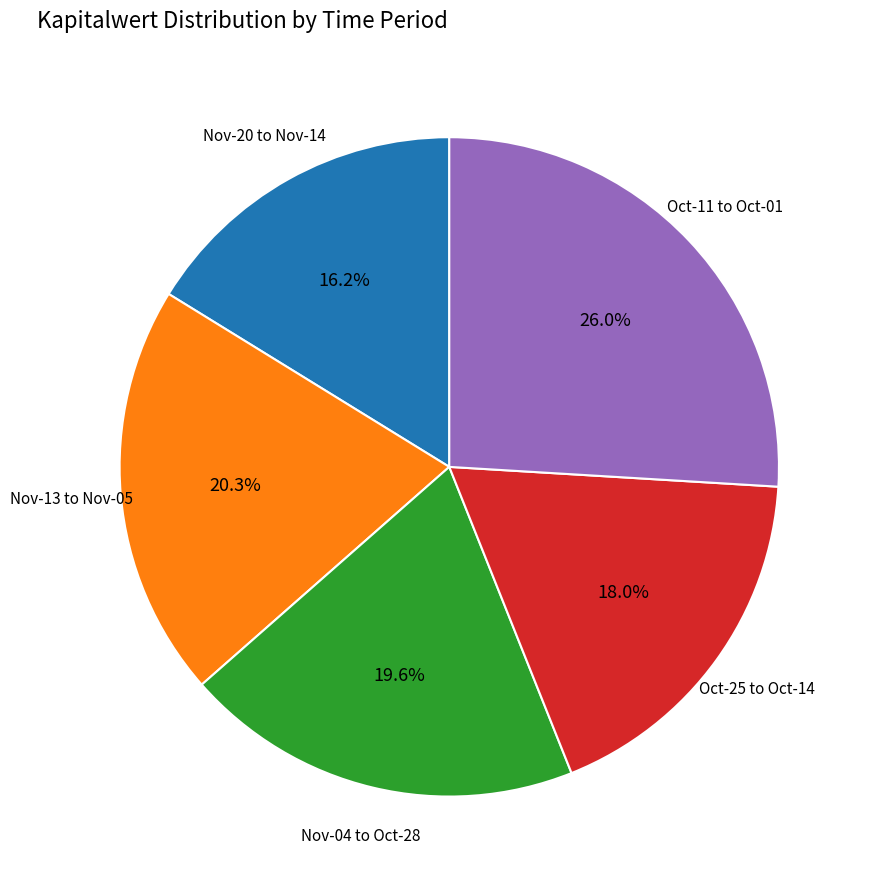

Is there a majority slice in this chart?

No